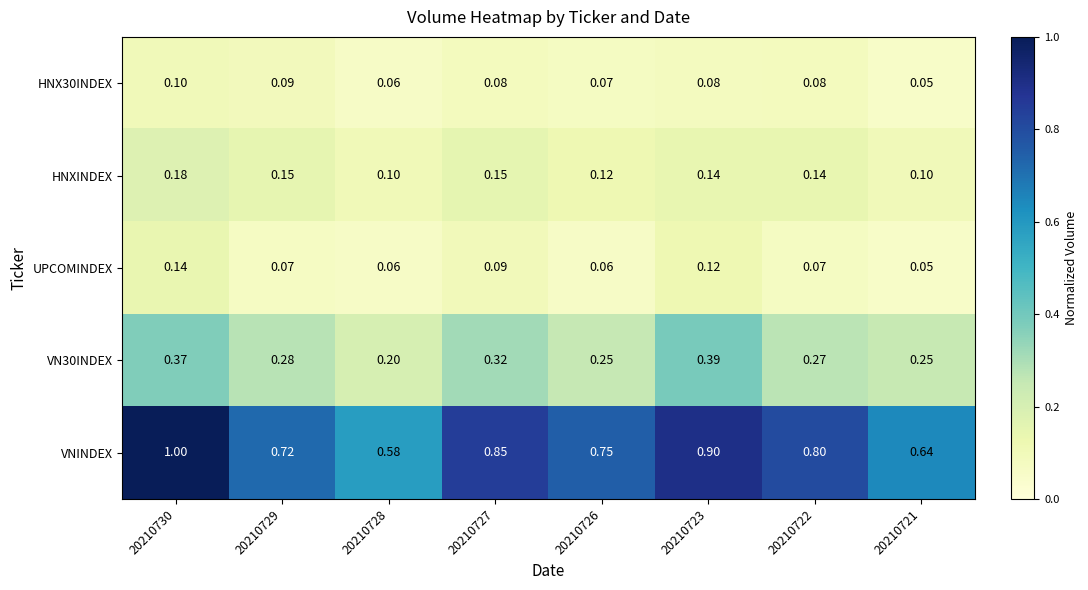

Between 20210726 and 20210722, which series saw the biggest shift?

VNINDEX